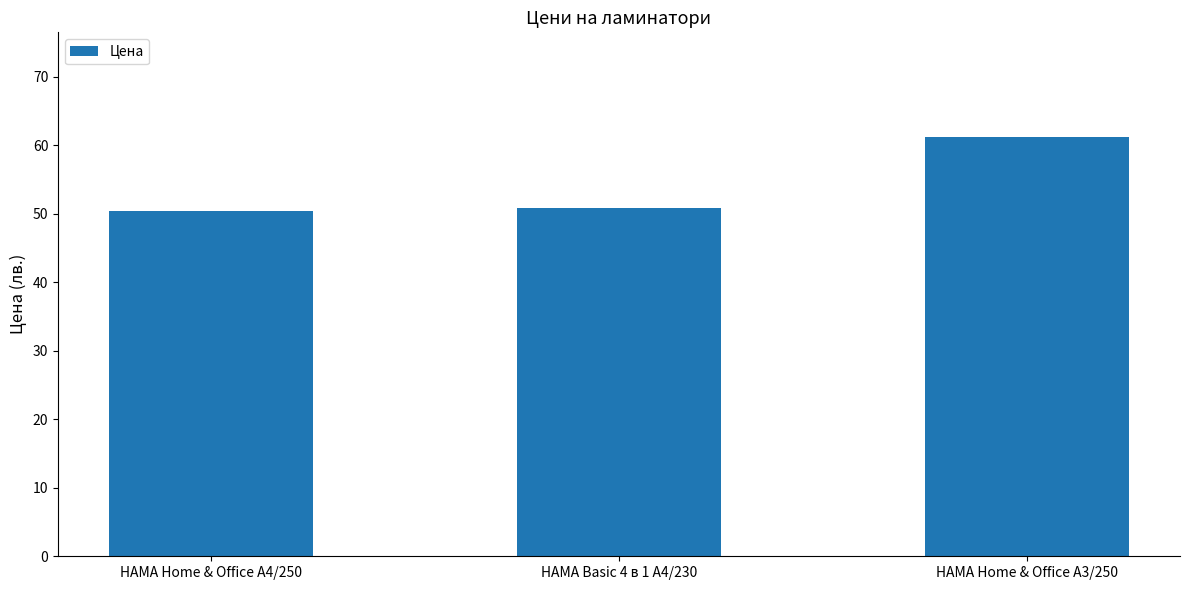

What position from the right is HAMA Basic 4 в 1 A4/230?

2